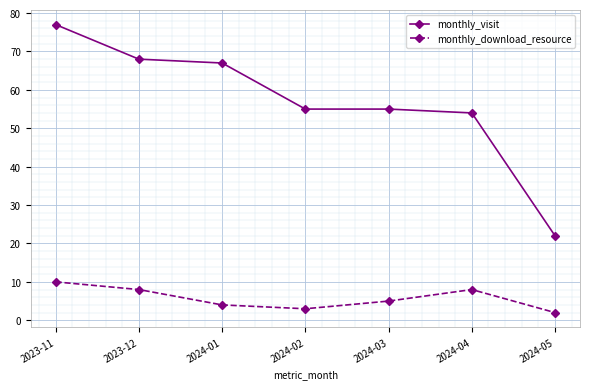

Reading right to left, what are all the values shown in this chart?

monthly_visit: 22	54	55	55	67	68	77
monthly_download_resource: 2	8	5	3	4	8	10